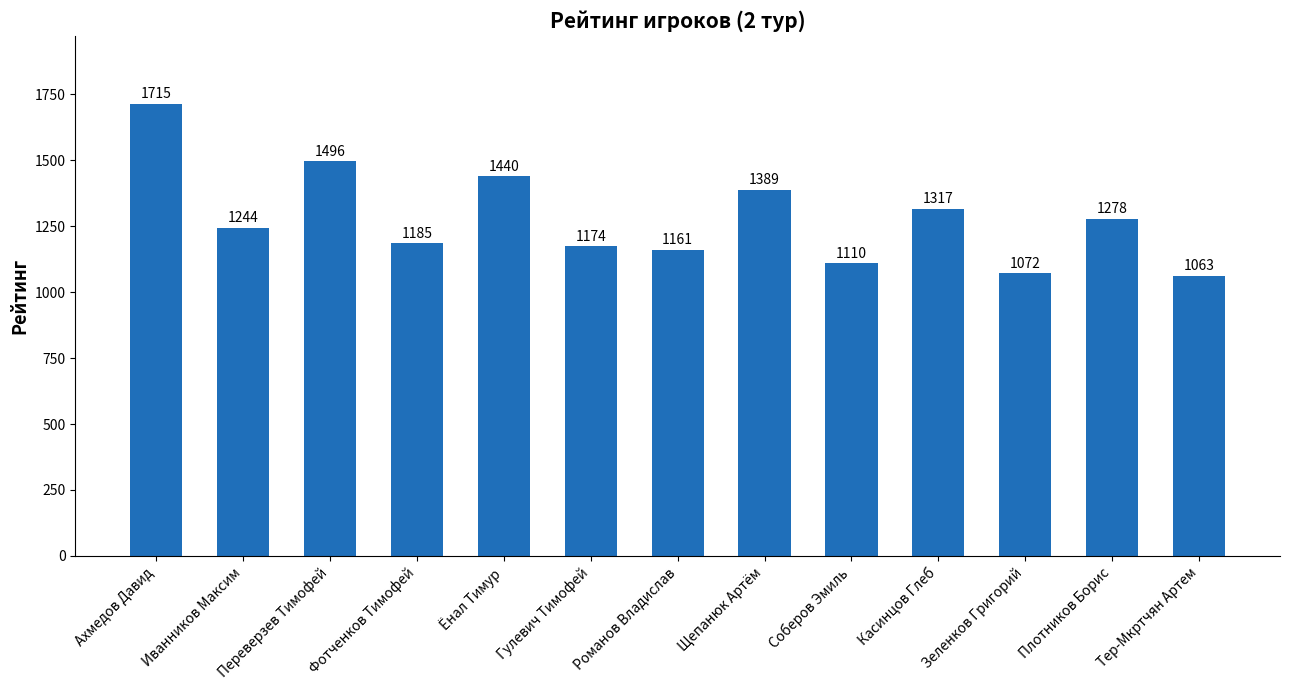

Where does the data first go above 1244?

Ахмедов Давид